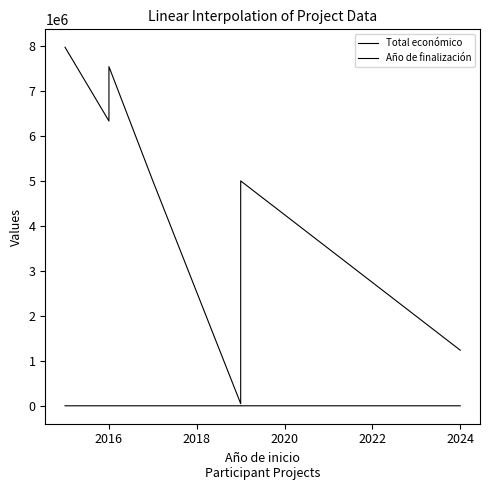

What is the difference between the second highest and second lowest values in the Total económico series?

6298900